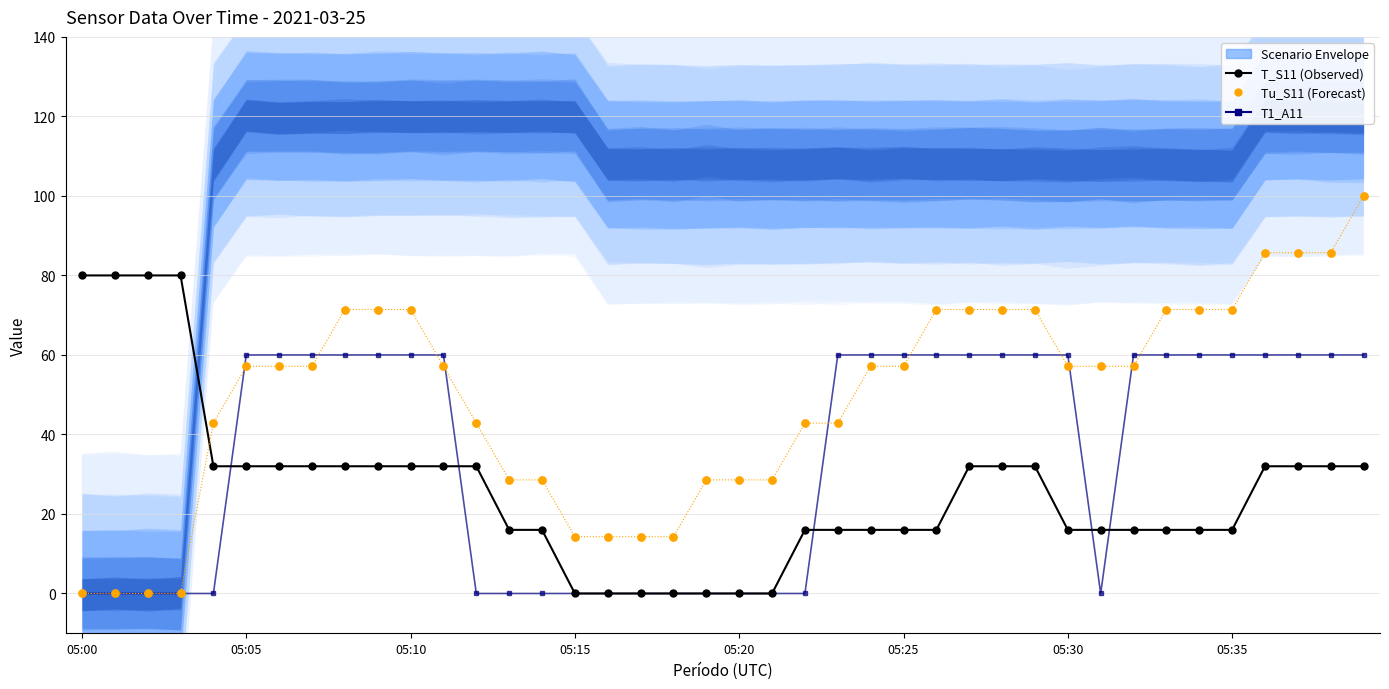

Which series contains the lowest Y value?

T_S11 (Observed)